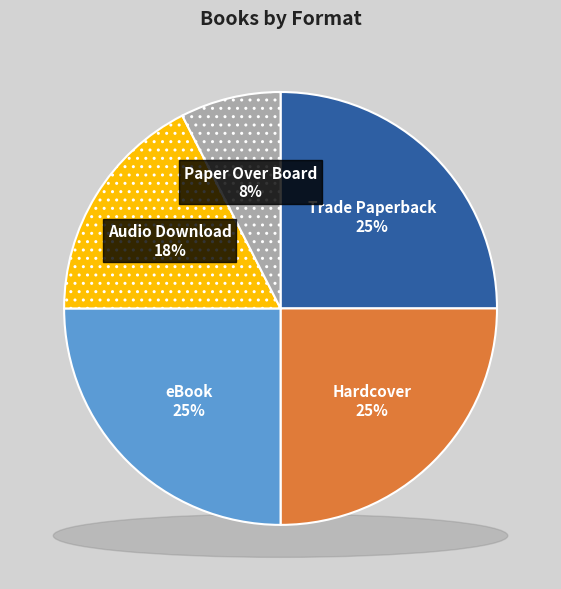

Is there a majority slice in this chart?

No